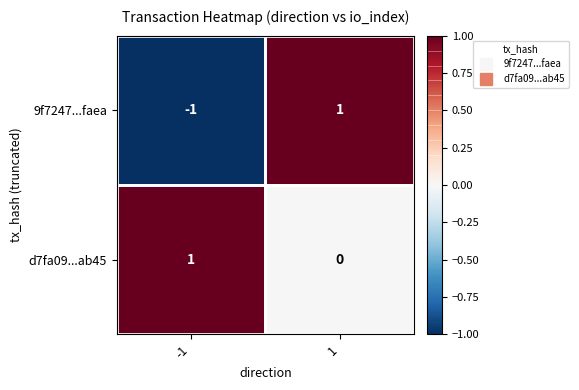

Count the number of categories in the chart.

2